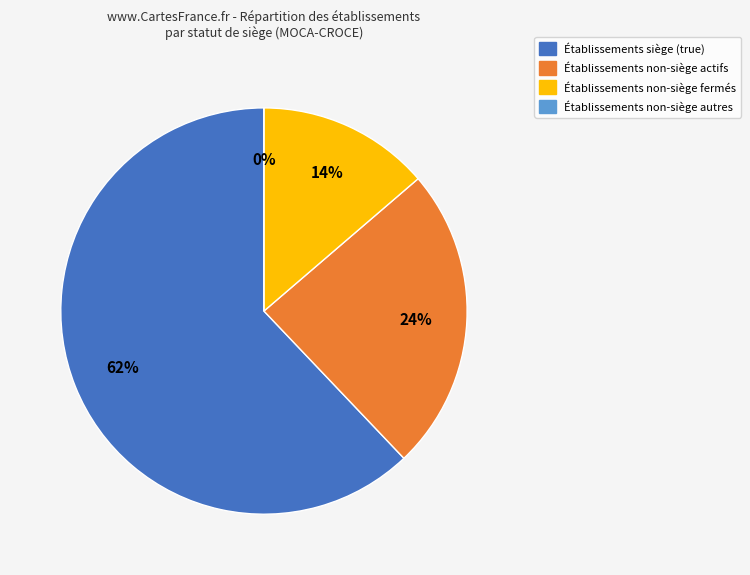

Rank the categories by value from highest to lowest.

true, false - A, false - F, false - other